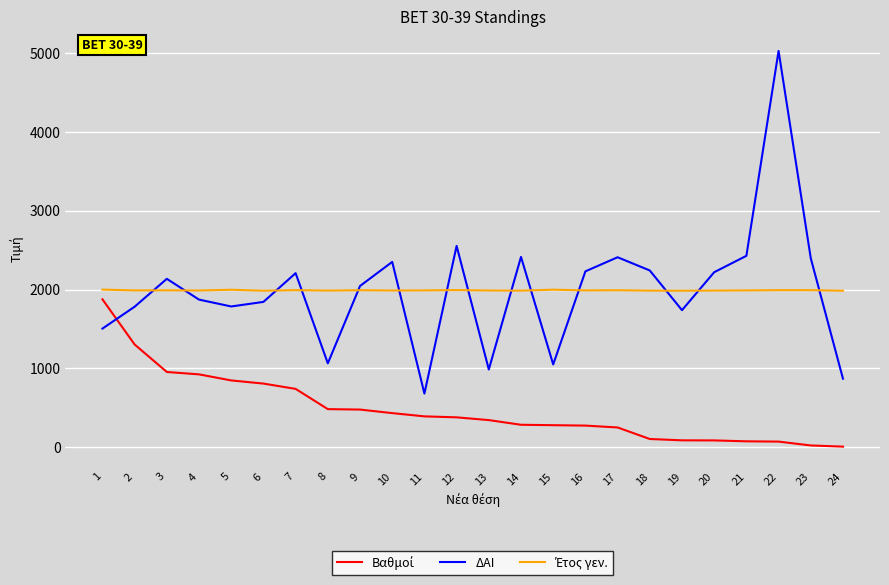

Where is the first local maximum for ΔΑΙ?

3